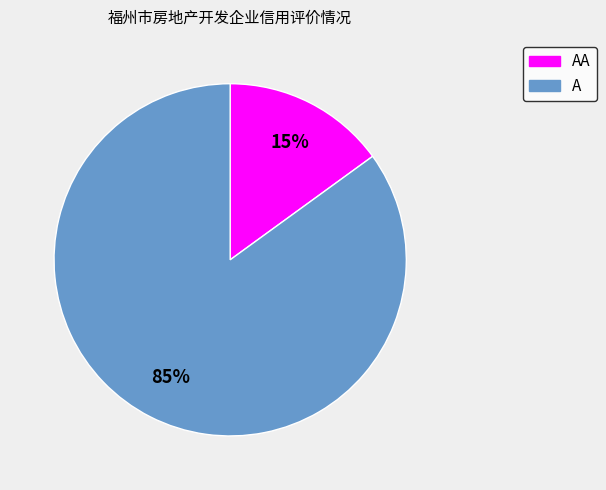

To the nearest percent, what percentage of the pie is AA?

15%